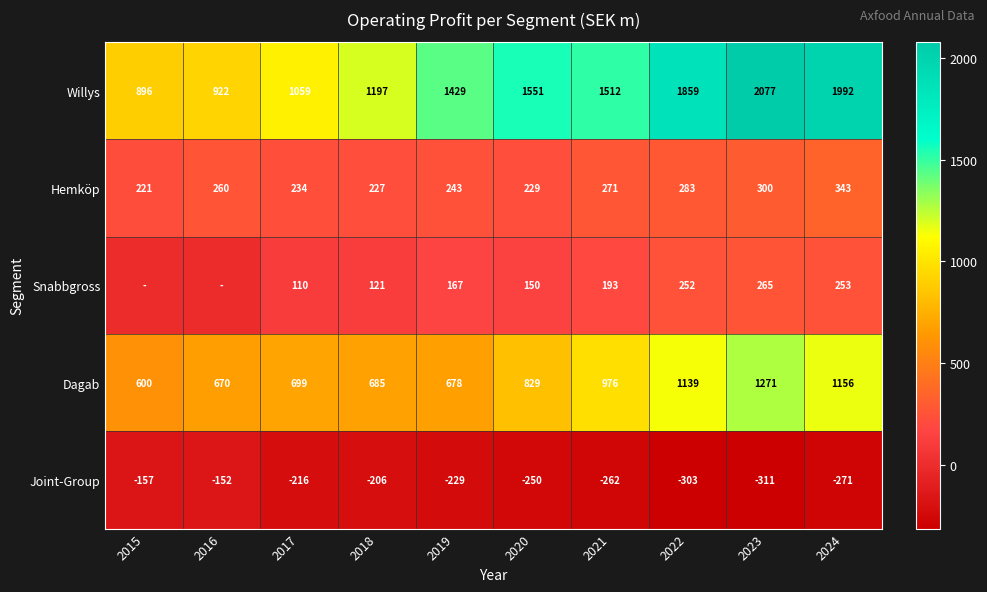

Is the value of Dagab at 2024 greater than the value of Willys at 2024?

No